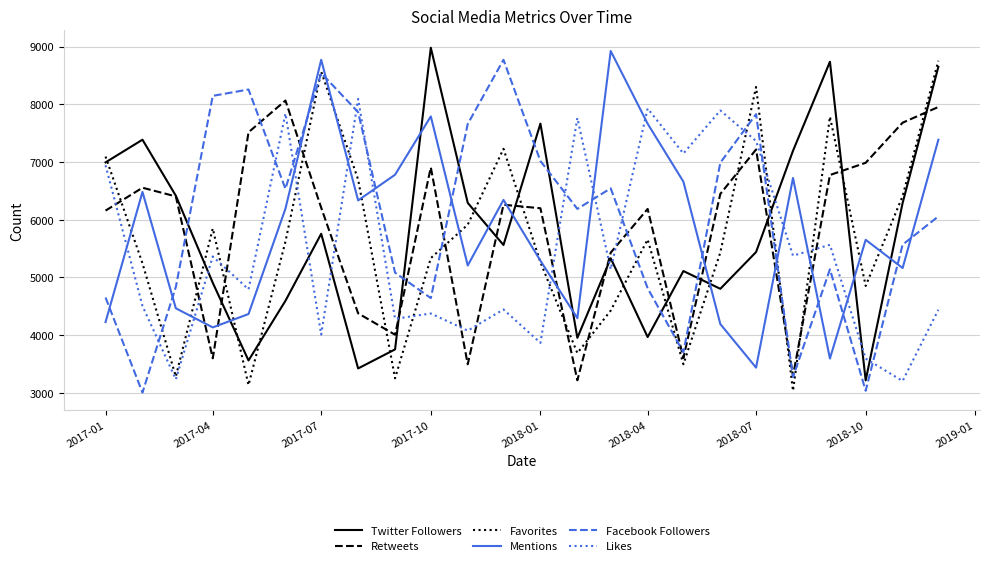

At how many categories does at least one series exceed 3708?

24